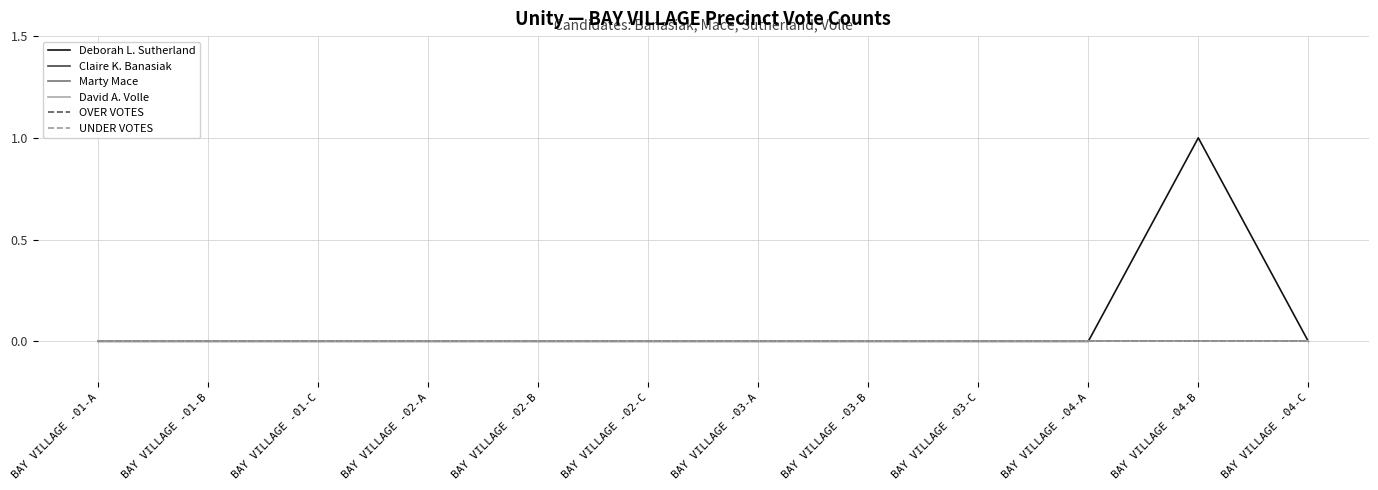

What is the maximum value shown in the chart?

1